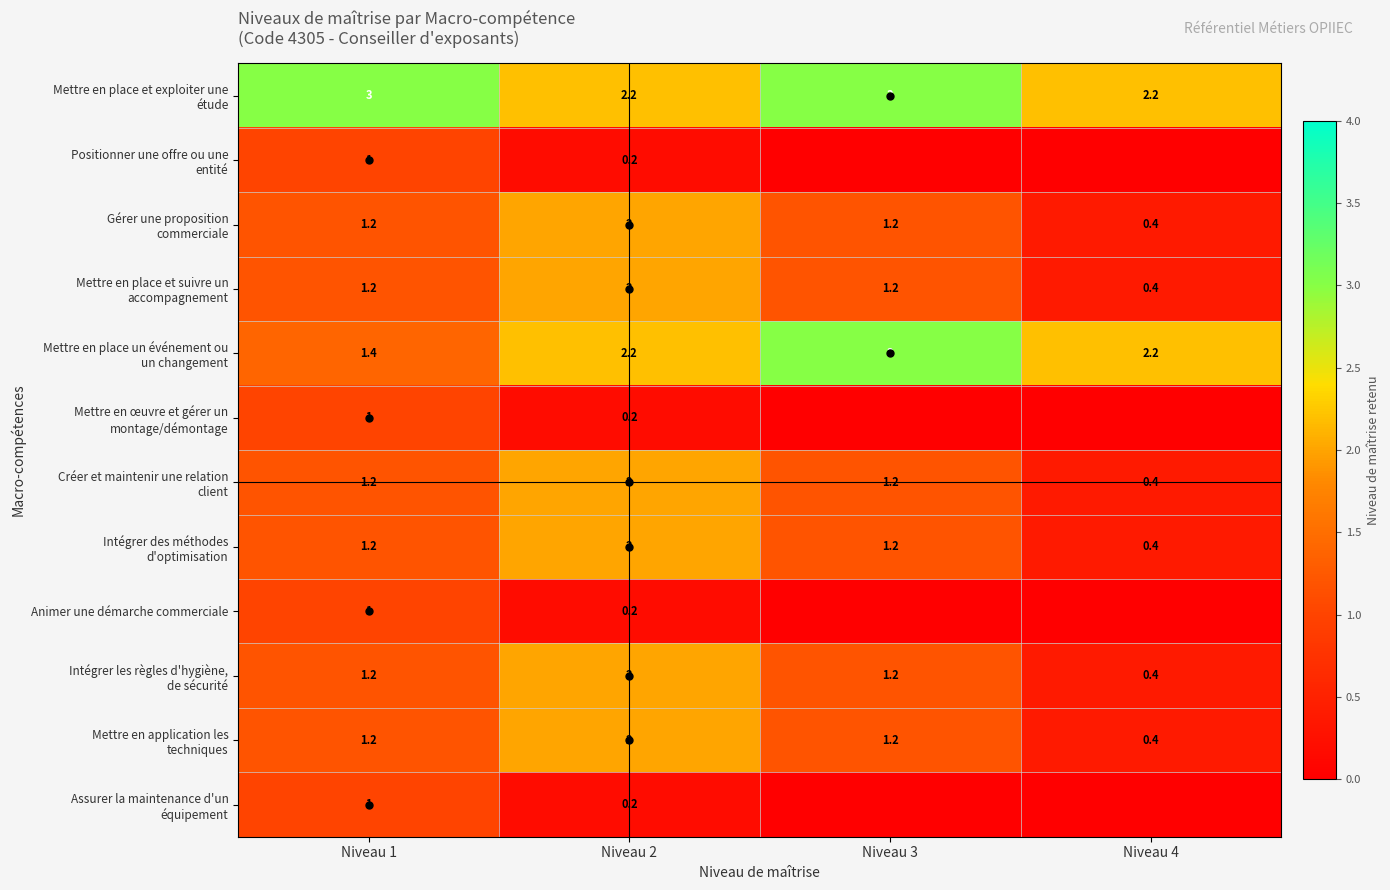

How many series are shown in this chart?

12